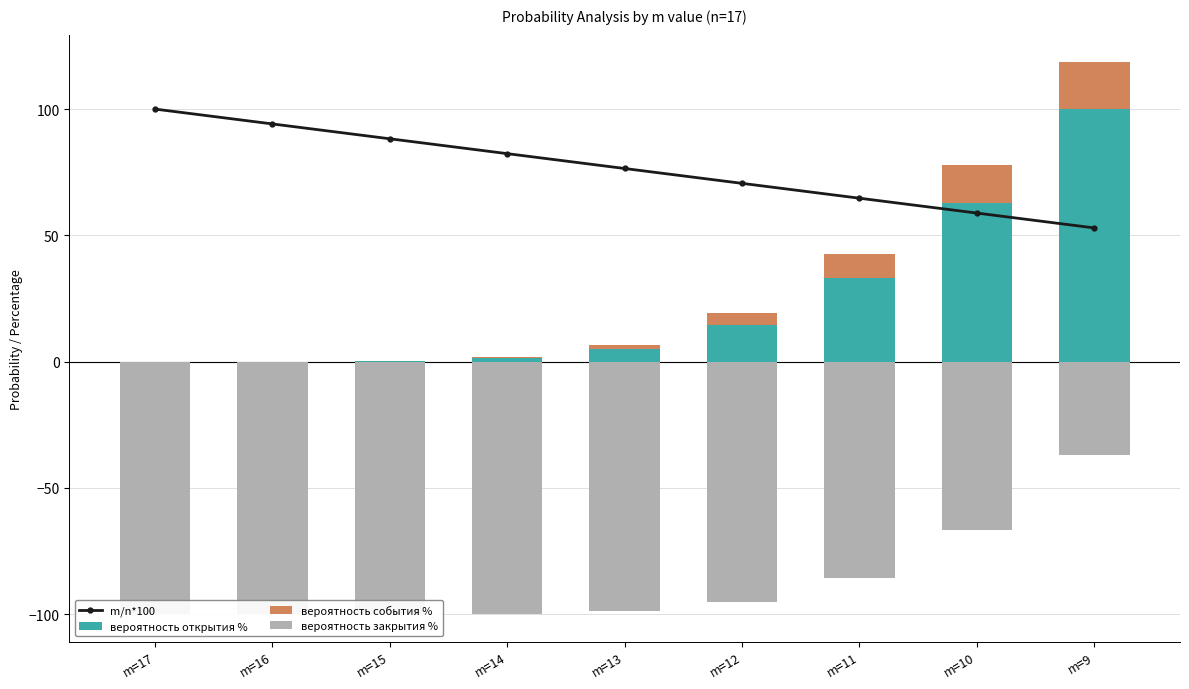

How many groups of bars are there?

9